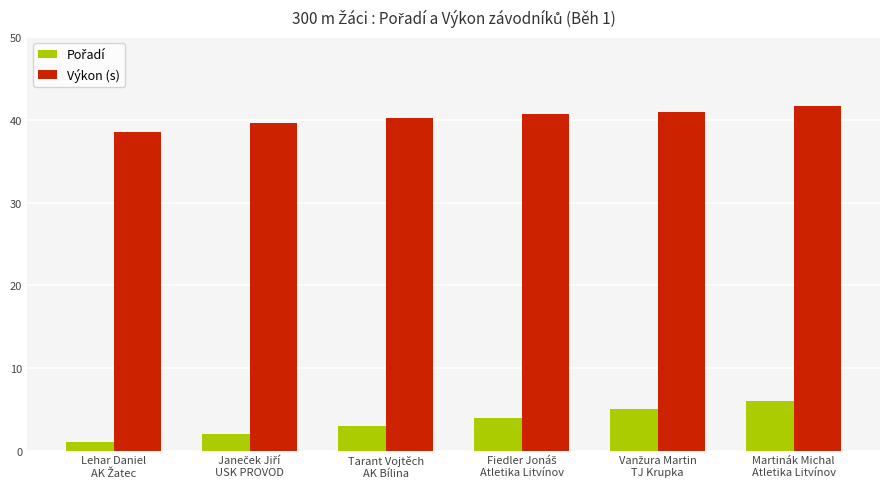

At which category is the sum across all series the highest?

Martinák Michal
Atletika Litvínov